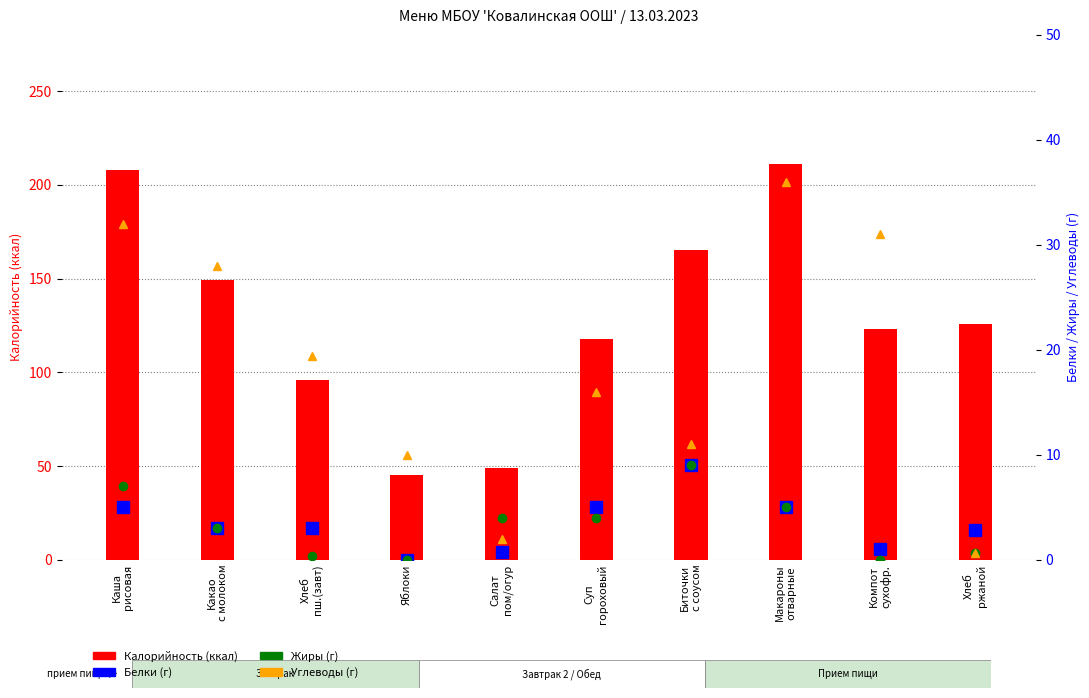

How many groups of bars are there?

10